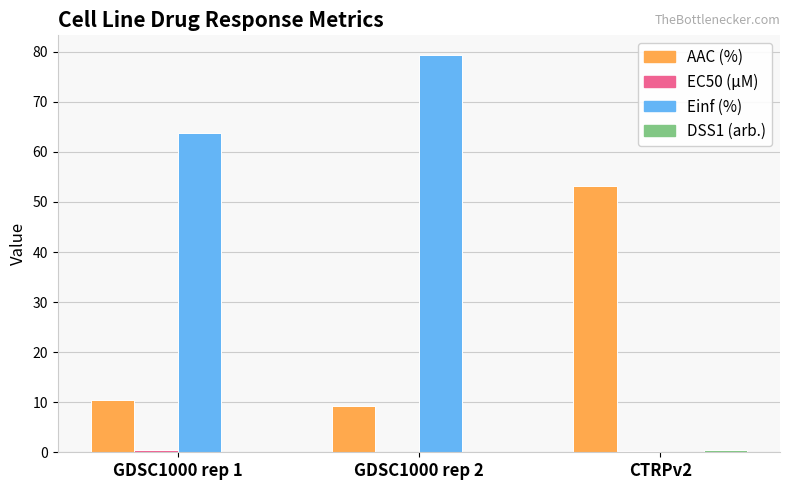

At which category is the sum across all series the highest?

GDSC1000 rep 2